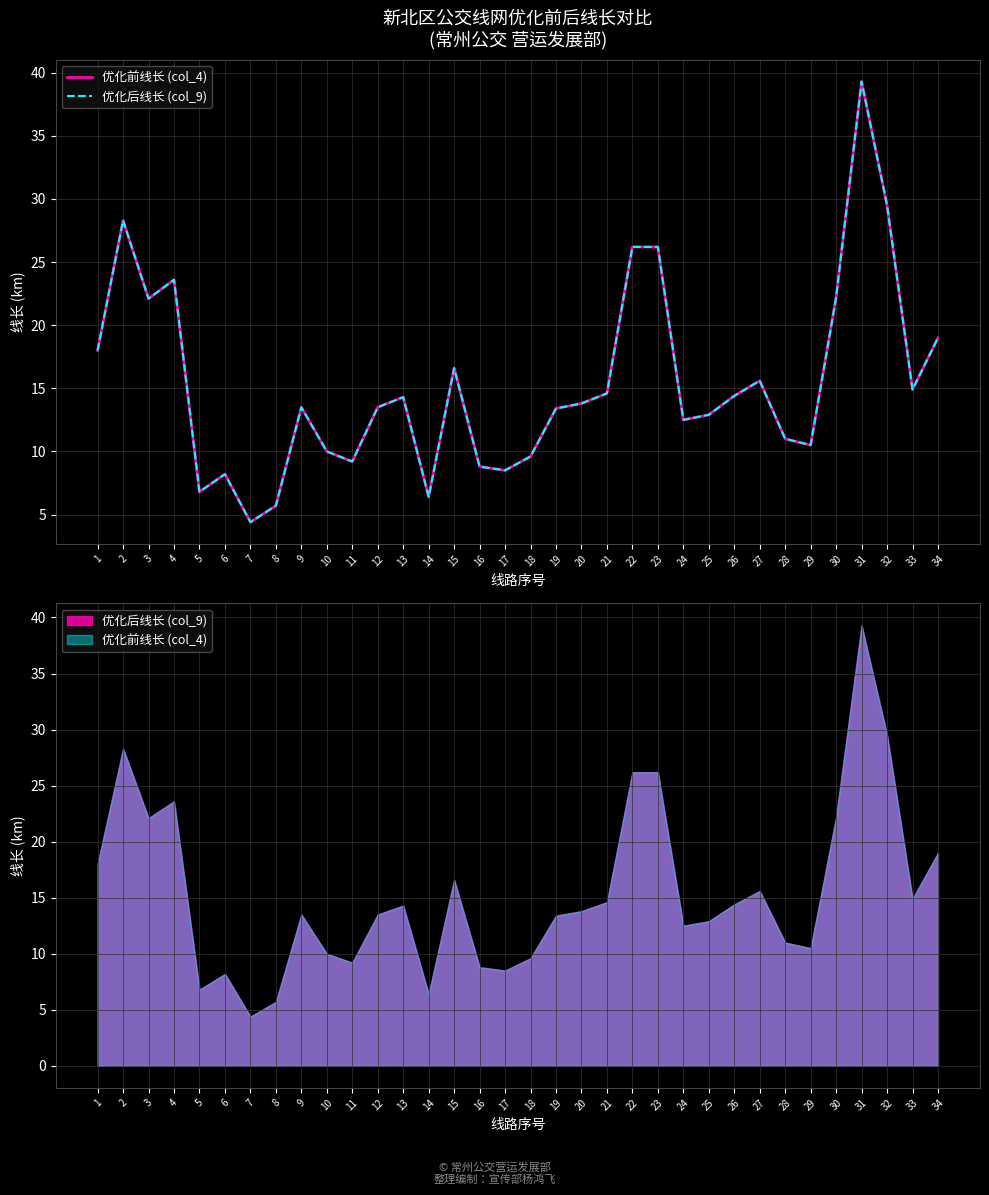

What is the average value of the 优化前线长 (col_4) series?

15.4